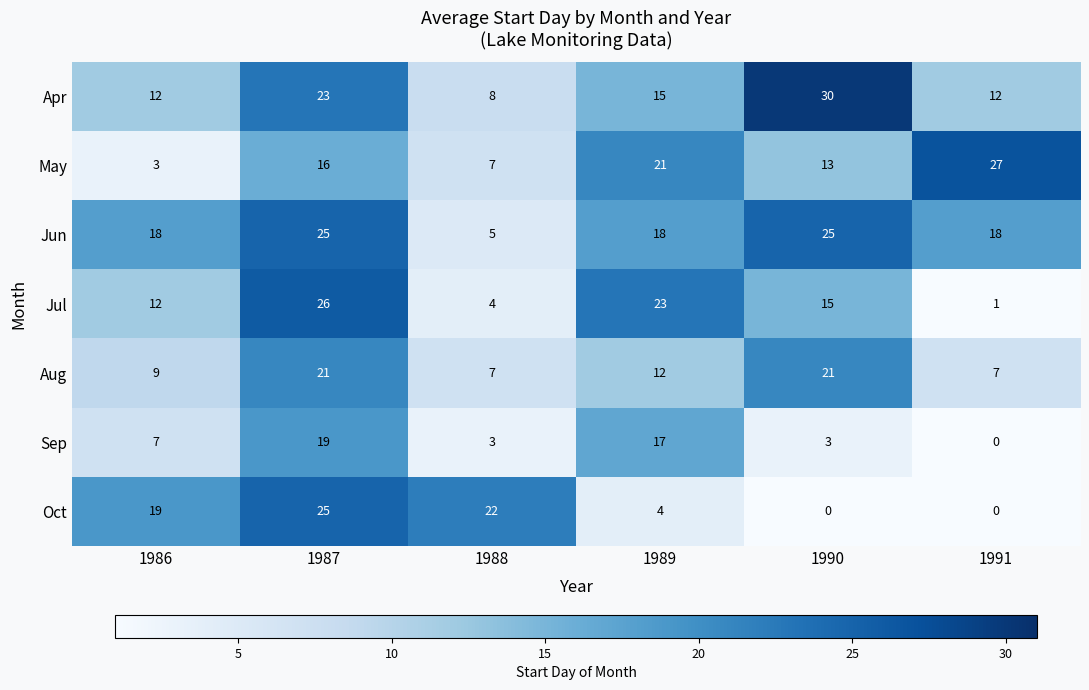

Count the number of data series in this chart.

7